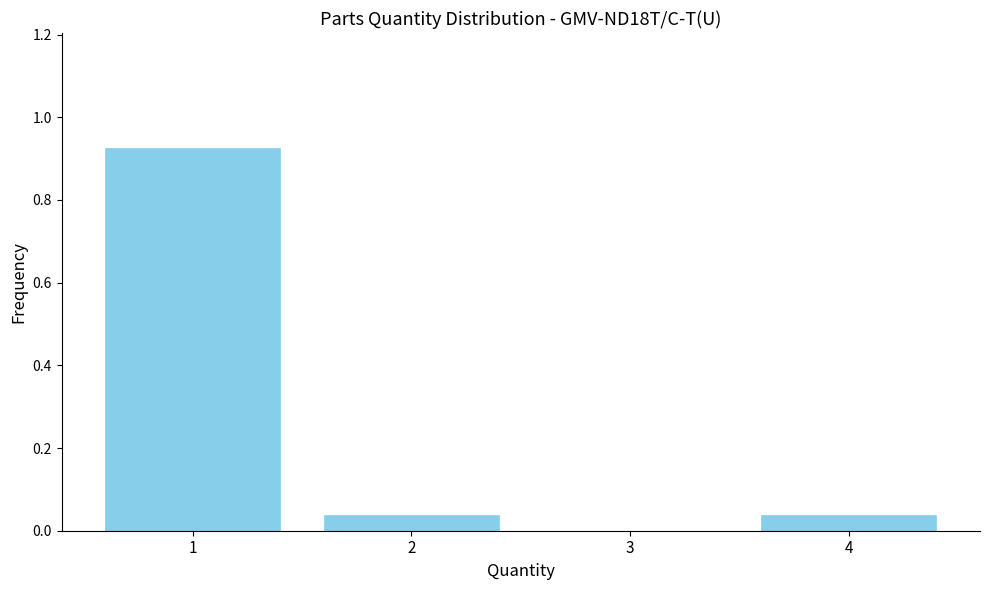

What is the sum of all values?

1.0